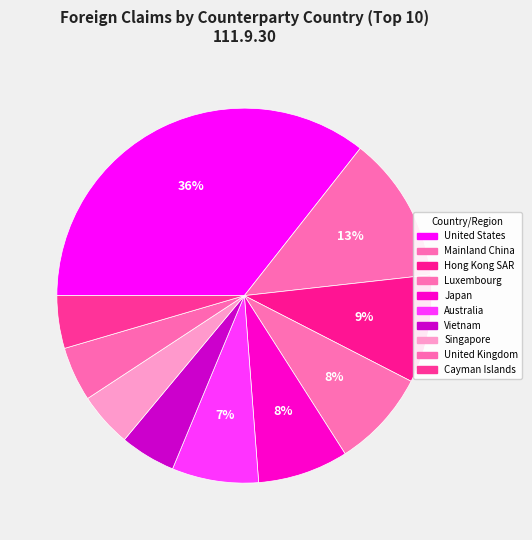

Count the number of slices in the pie.

10